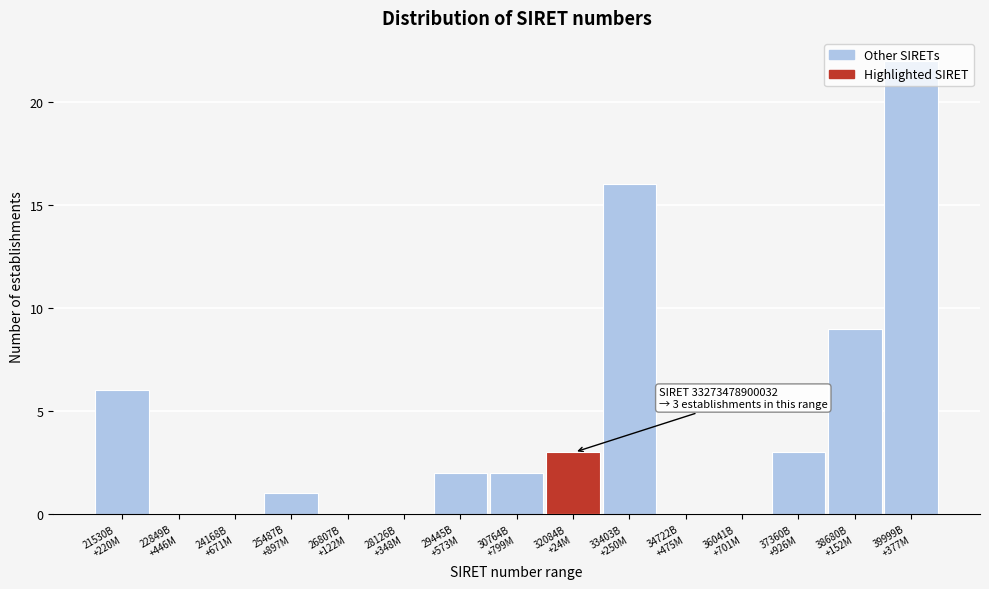

What is the greatest value displayed?

22